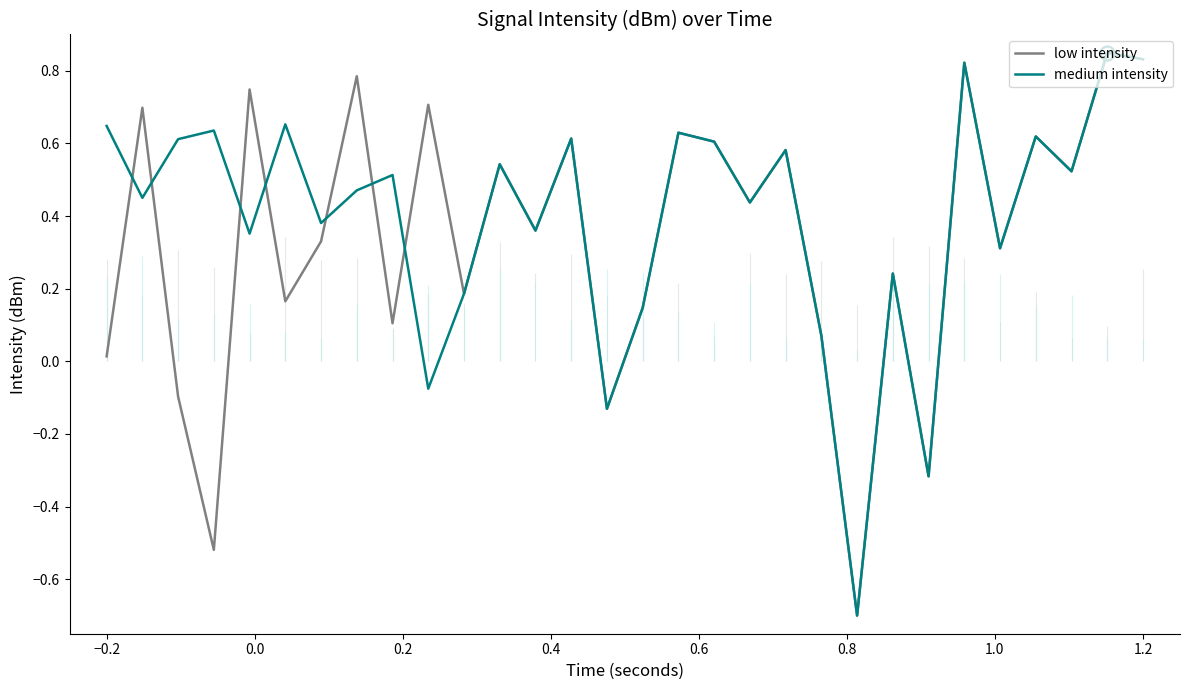

What is the average value of the low intensity series?

0.3